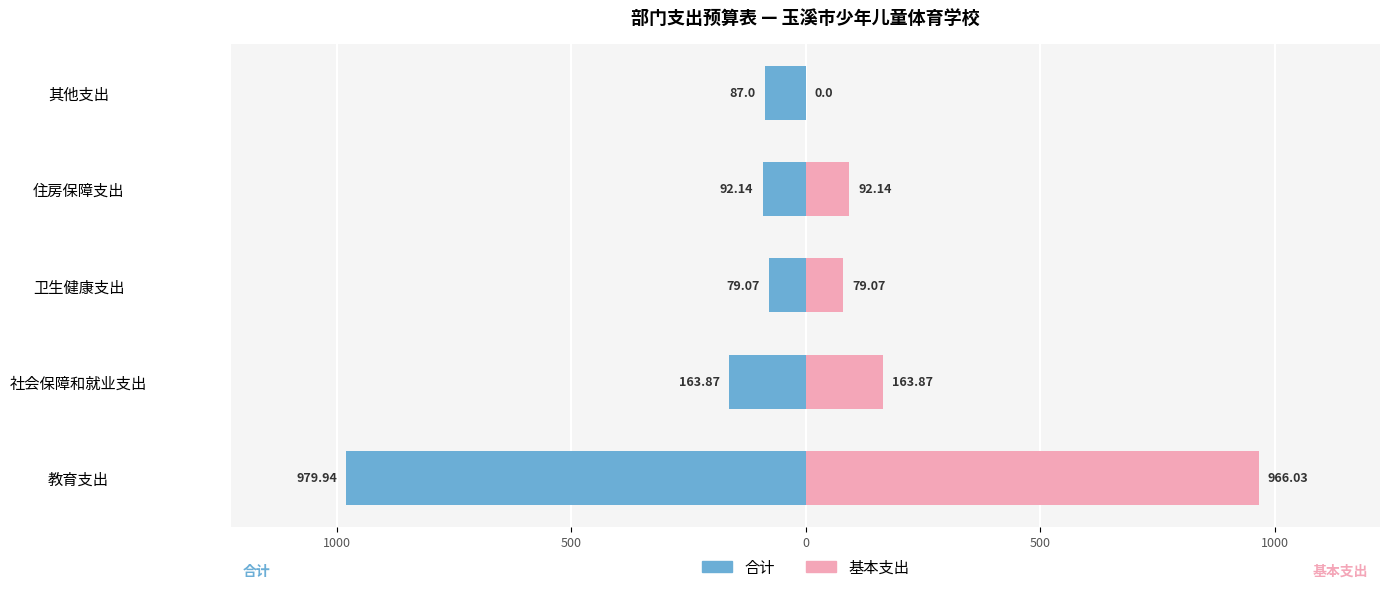

How many values in the 基本支出 series exceed 92?

3